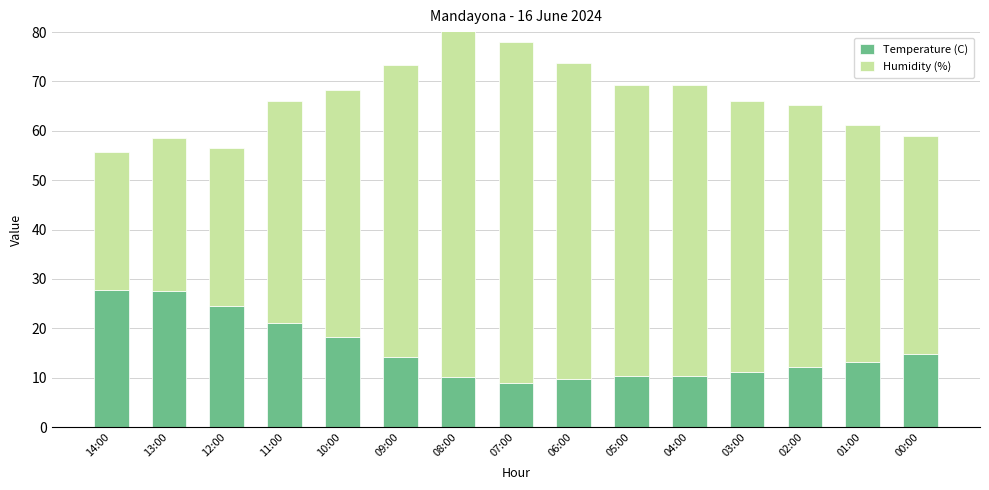

How many data points in Temperature (C) are above 13?

8